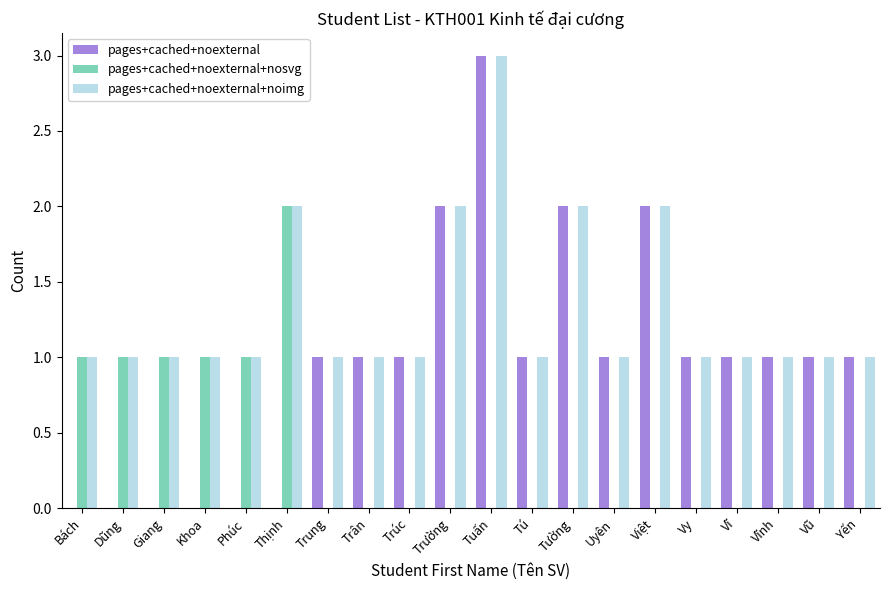

Count the number of categories in the chart.

20